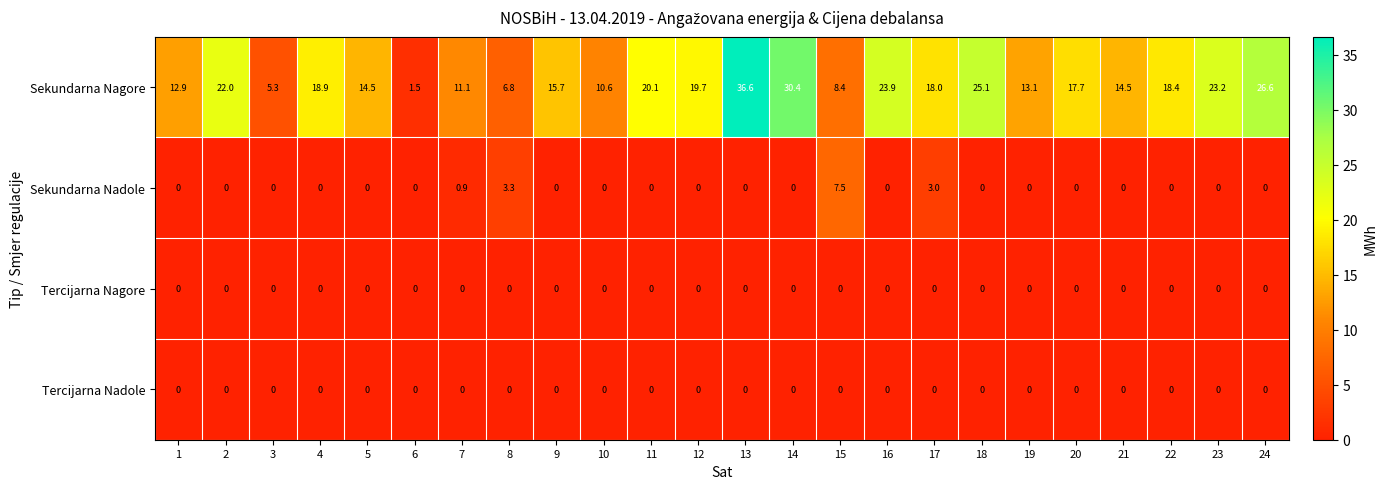

True or false: Tercijarna Nagore has a value of 0.0 at 10.

True